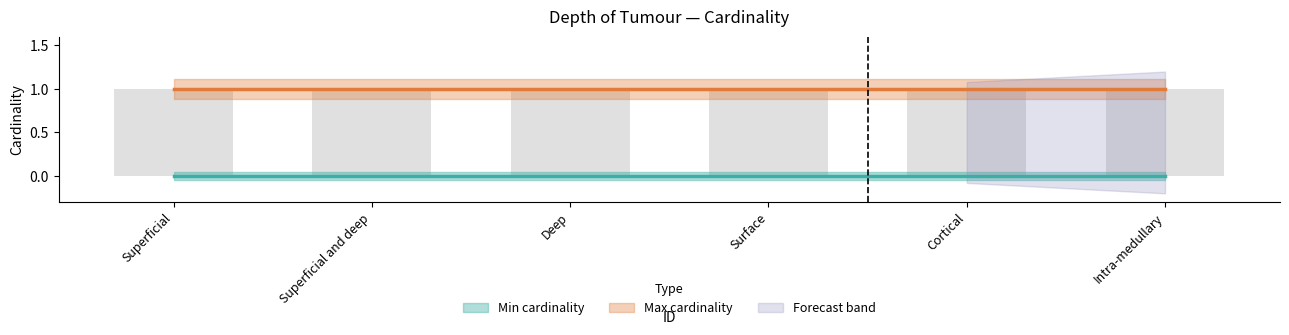

How many bars are there in each group?

2